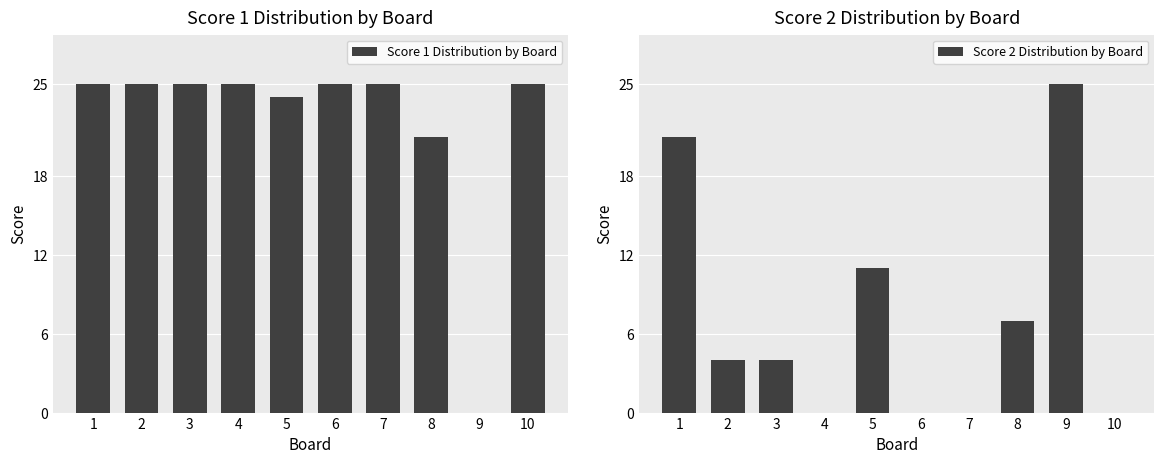

Rank the categories by Score 1 Distribution by Board value from highest to lowest.

1, 2, 3, 4, 6, 7, 10, 5, 8, 9